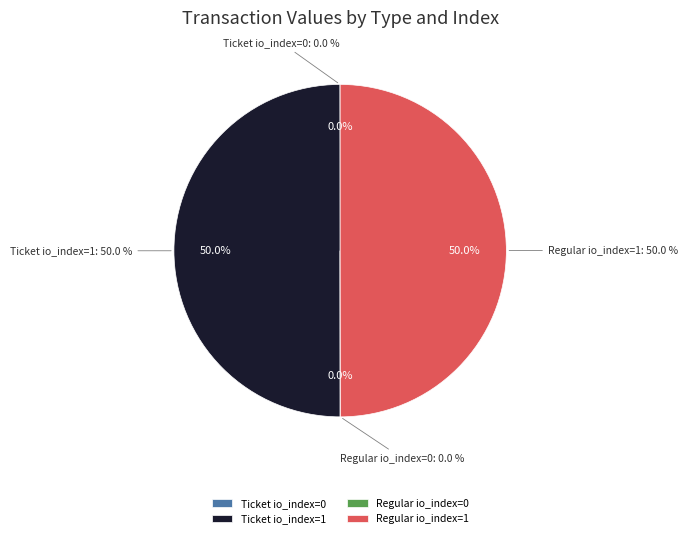

Is Regular io_index=0 the majority of the pie?

No